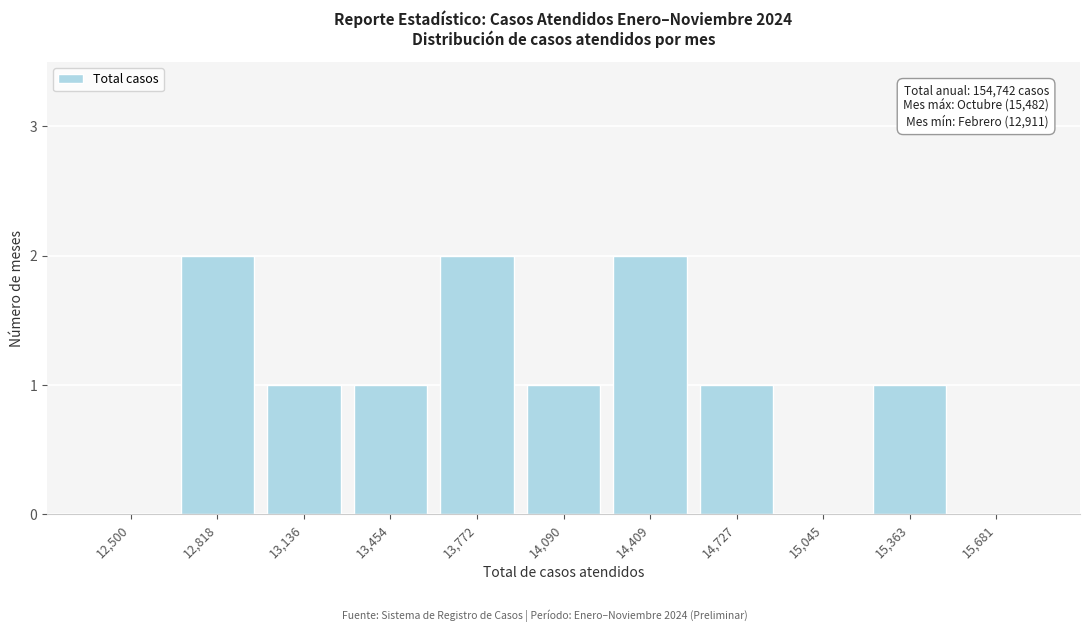

Reading right to left, what are all the values shown in this chart?

15,681=0	15,363=1	15,045=0	14,727=1	14,409=2	14,090=1	13,772=2	13,454=1	13,136=1	12,818=2	12,500=0